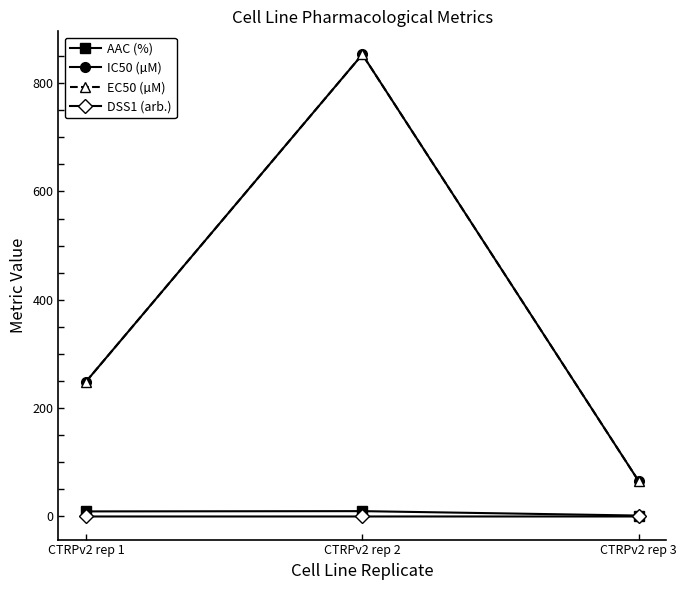

Is this an area chart (filled region under the line)?

No